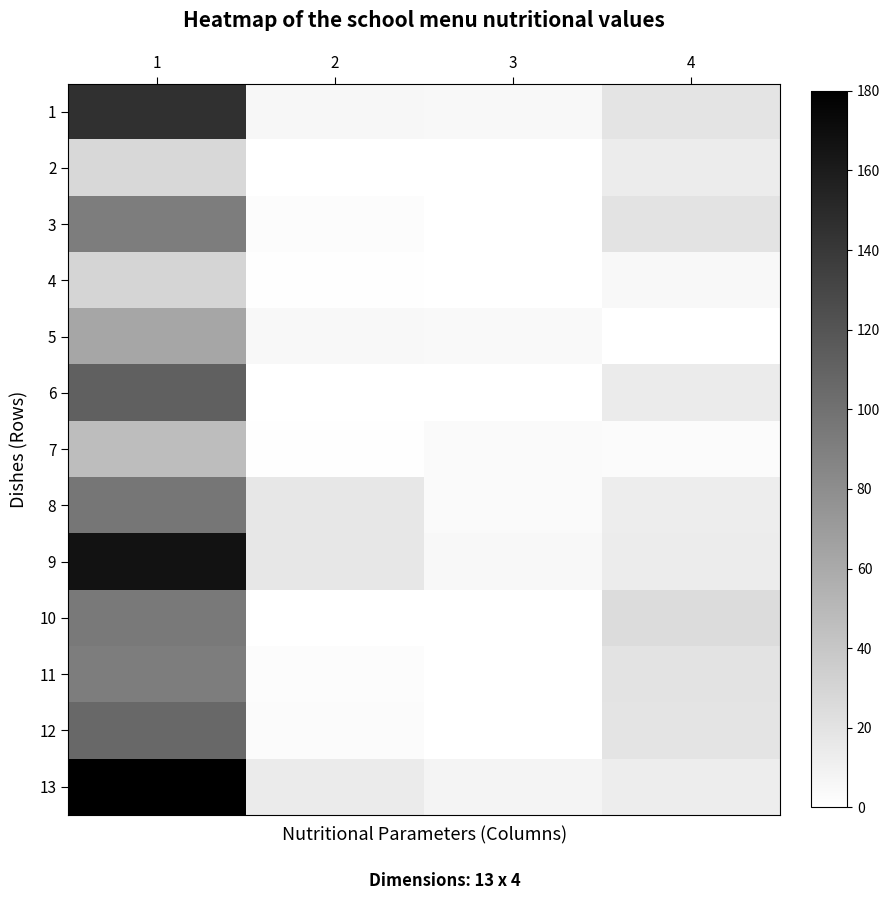

At 3, list the series in order from largest to smallest.

13, 1, 9, 5, 8, 7, 3, 11, 12, 2, 4, 6, 10